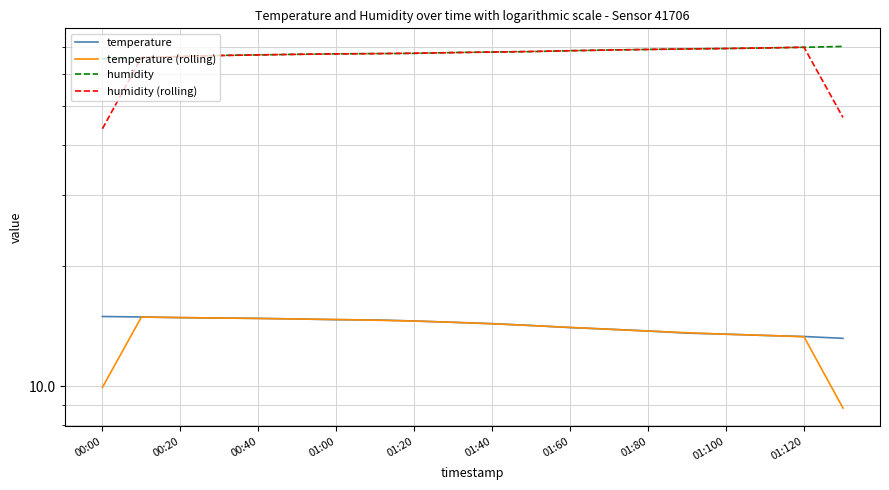

Between 12 and 01:40, which is larger?

01:40